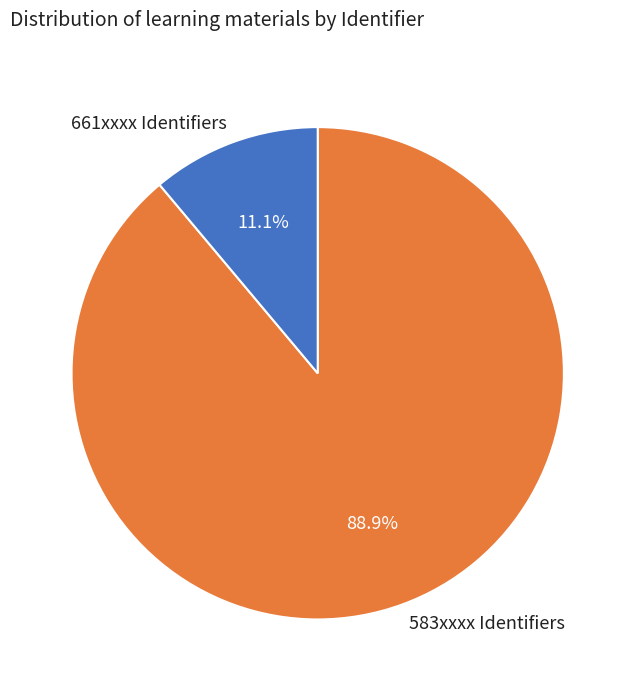

Which slice is the largest?

583xxxx Identifiers